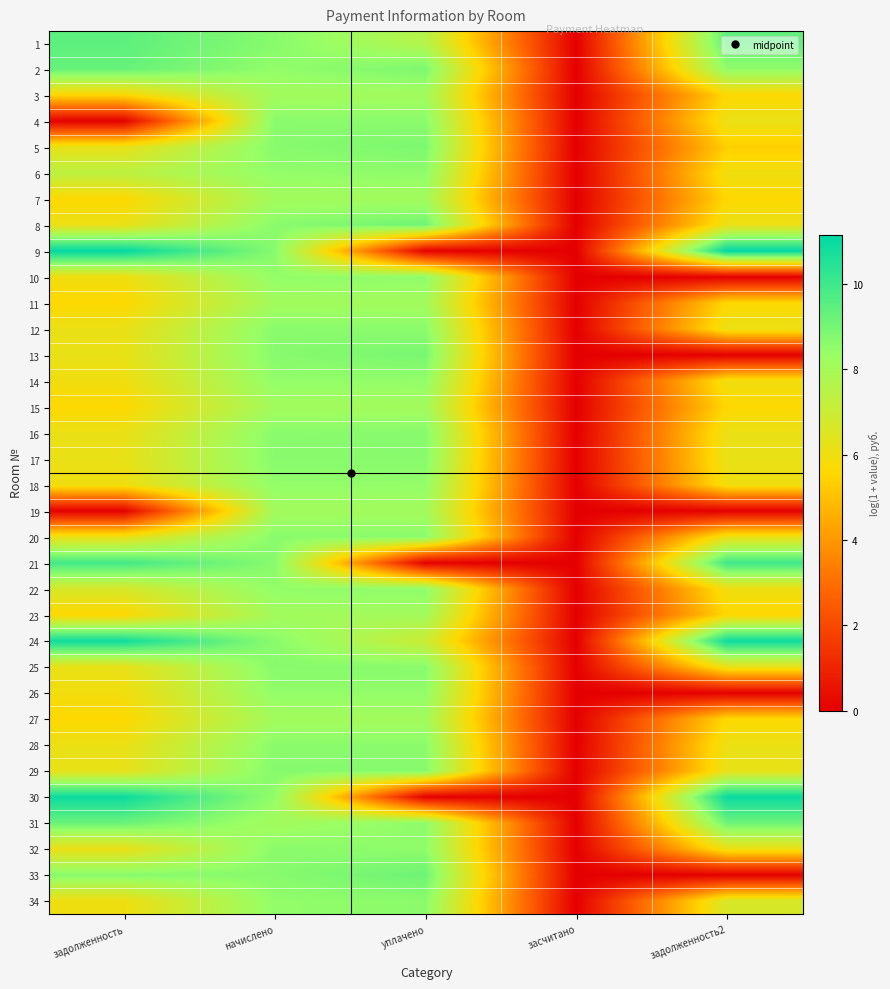

How many series are shown in this chart?

34